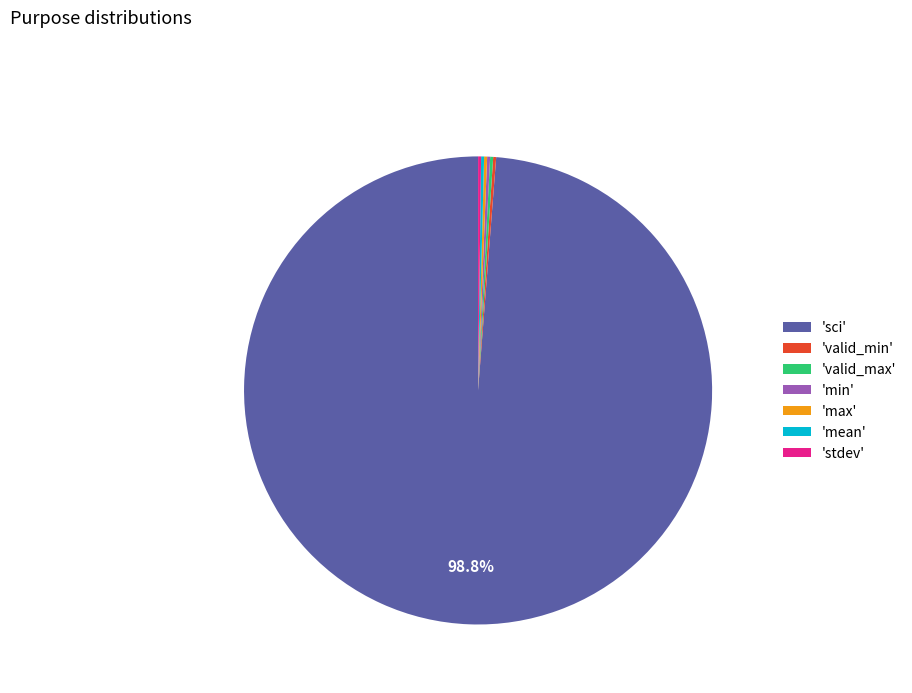

What is the largest slice in the pie chart?

'sci'